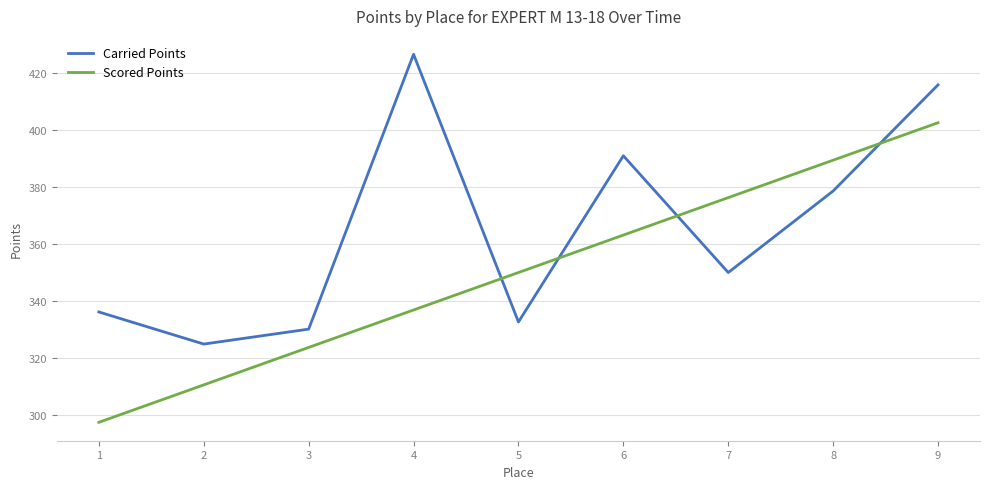

What is the difference between the second highest and minimum values in the Carried Points series?

91.2